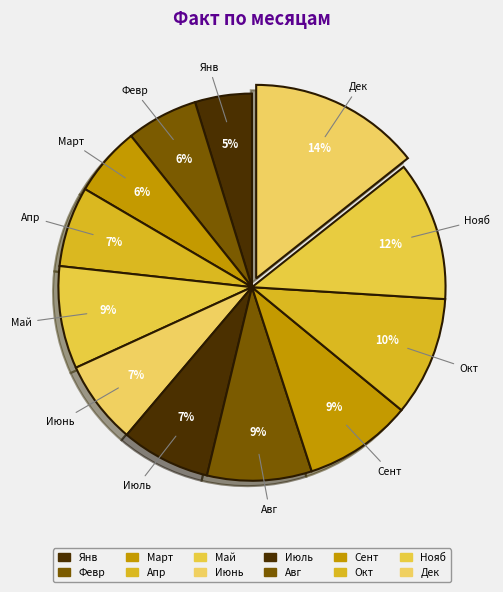

Between Май and Авг, which is larger?

Авг